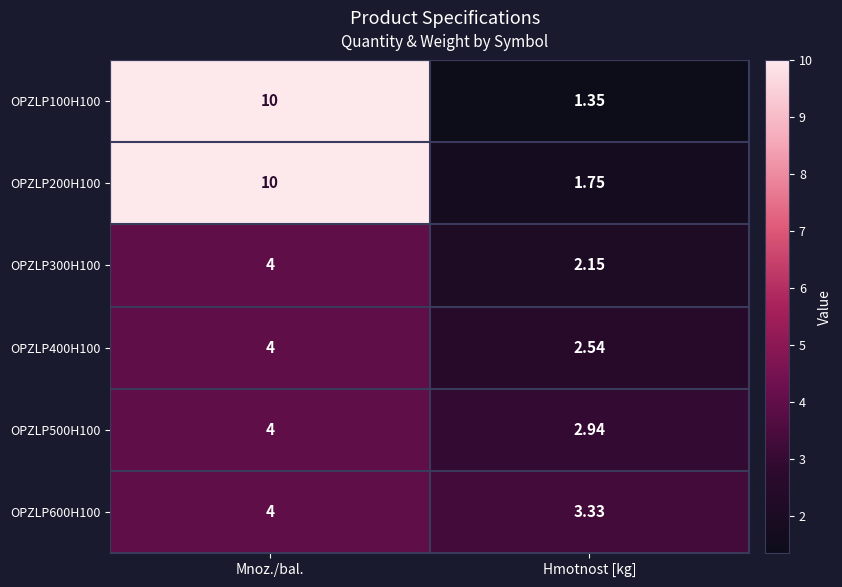

At which label is OPZLP400H100 closest to 3?

Hmotnost [kg]